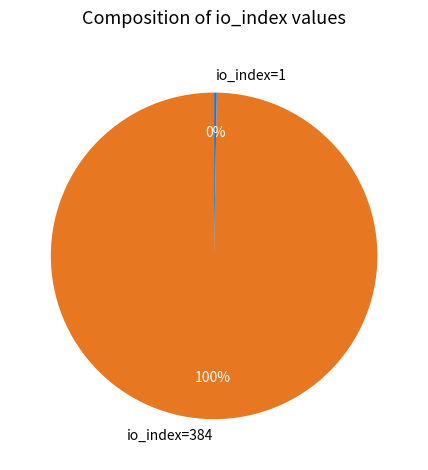

The io_index=384 slice represents 100% of the pie. True or false?

True